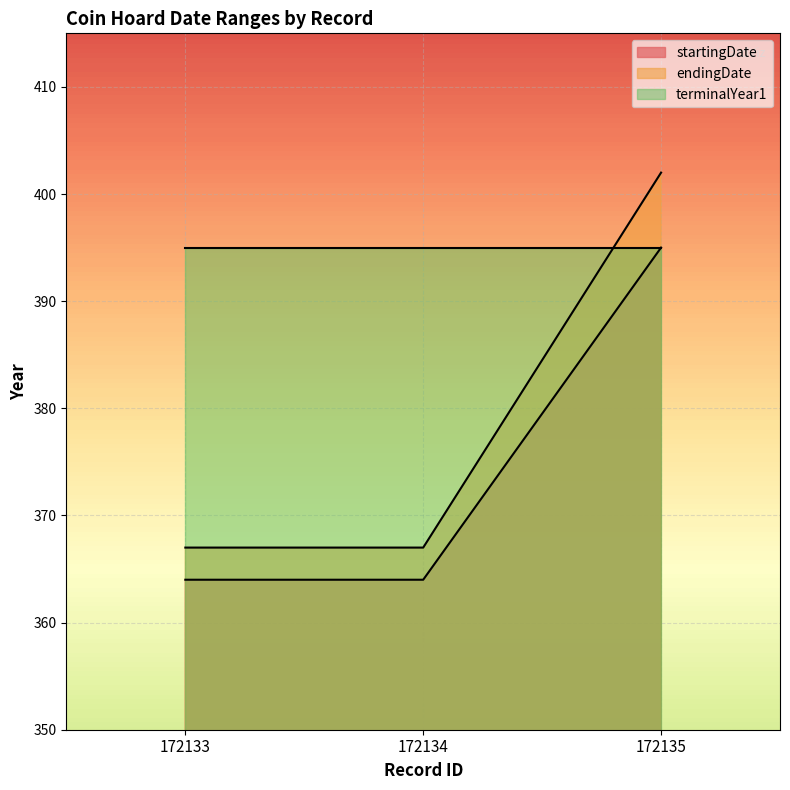

Rank the series at 172134 from highest to lowest value.

terminalYear1, endingDate, startingDate